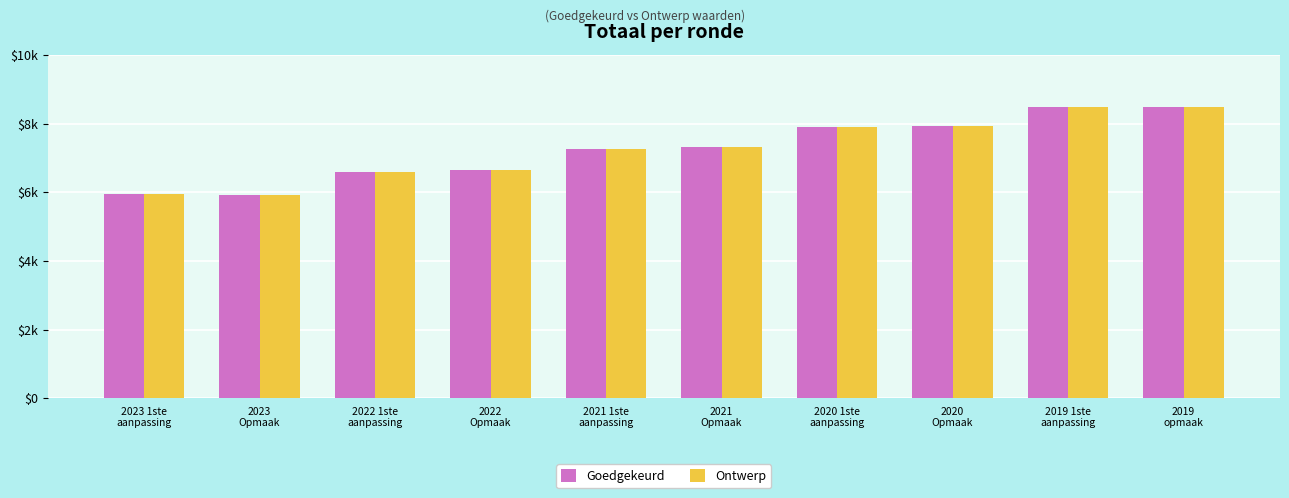

Are the bars horizontal?

No